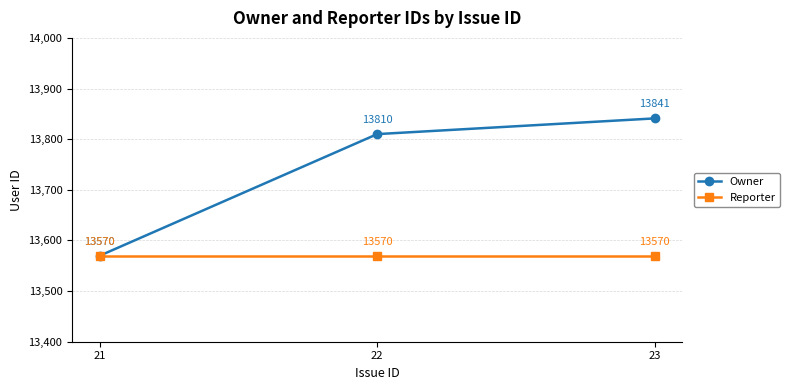

Rank the series by their average value, from lowest to highest.

Reporter, Owner